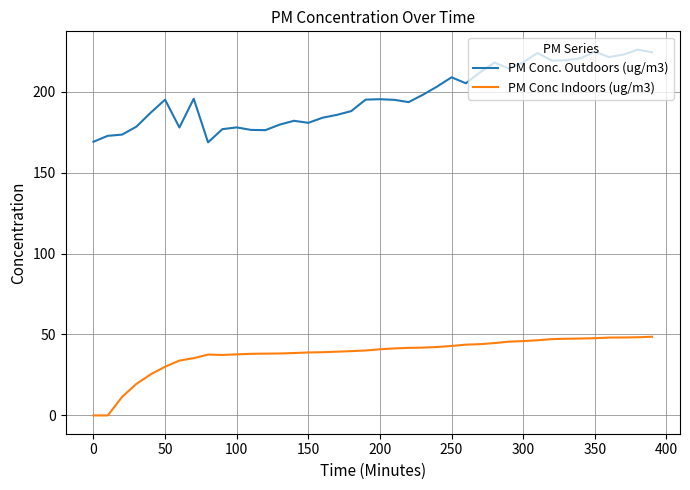

Which series has the largest total across all categories?

PM Conc. Outdoors (ug/m3)